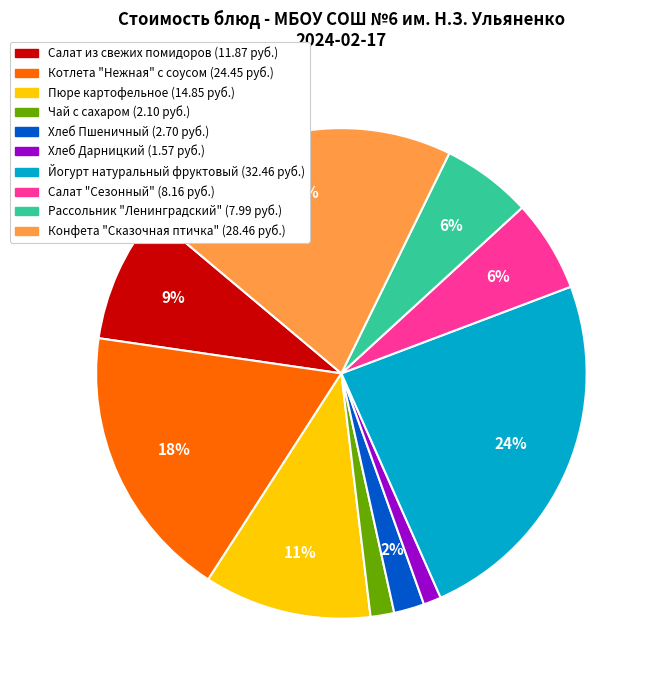

Combined, do Чай с сахаром and Пюре картофельное account for over 50%?

No